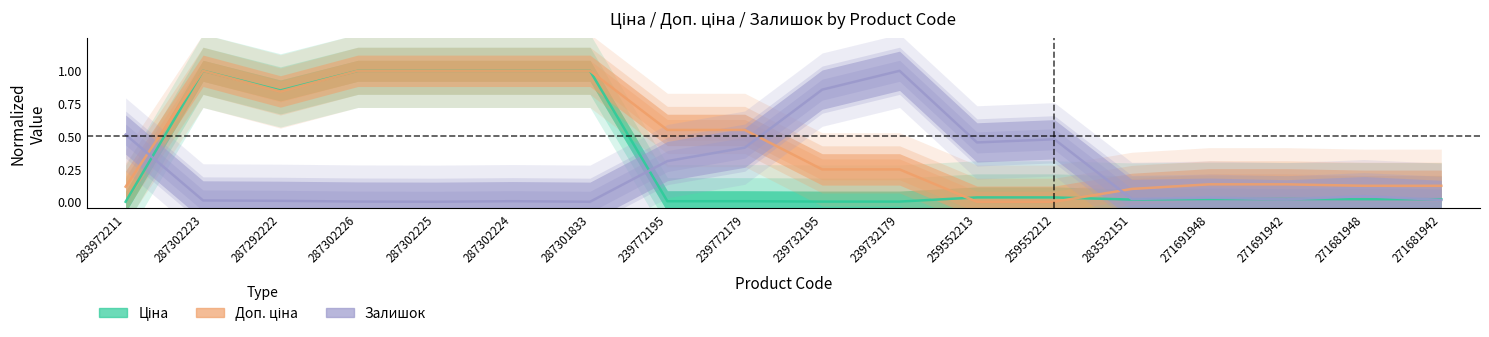

Which series has the largest total across all categories?

Доп. ціна